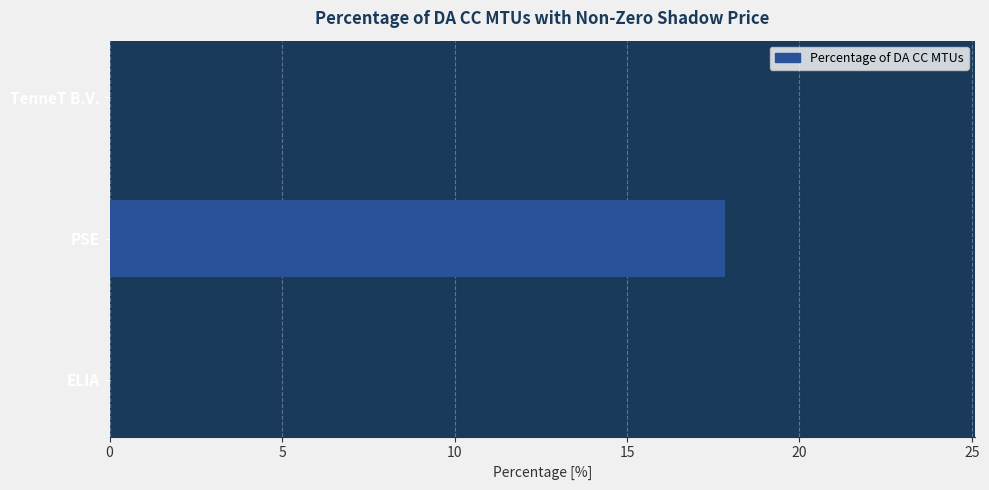

Which label corresponds to the largest value in the chart?

PSE